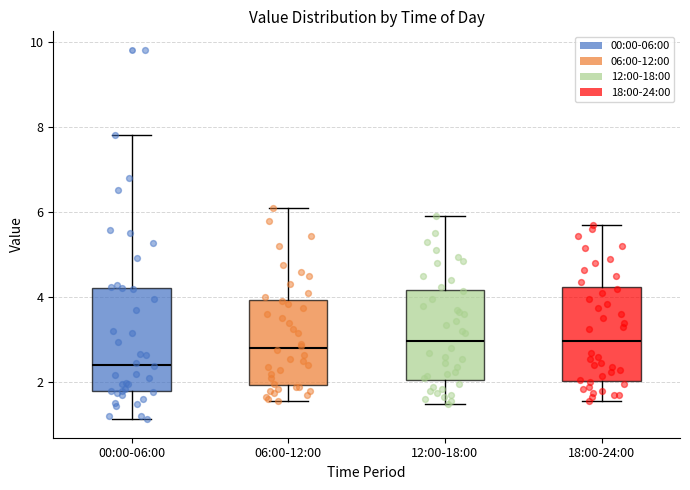

Where is the lower edge of the box for 00:00-06:00 on the y-axis? The values are not printed on the chart, so give them approximately, as read against the axis.

1.8